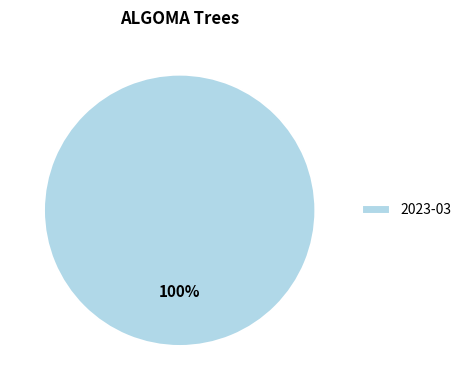

True or false: 2023-03 accounts for 100% of the total.

True